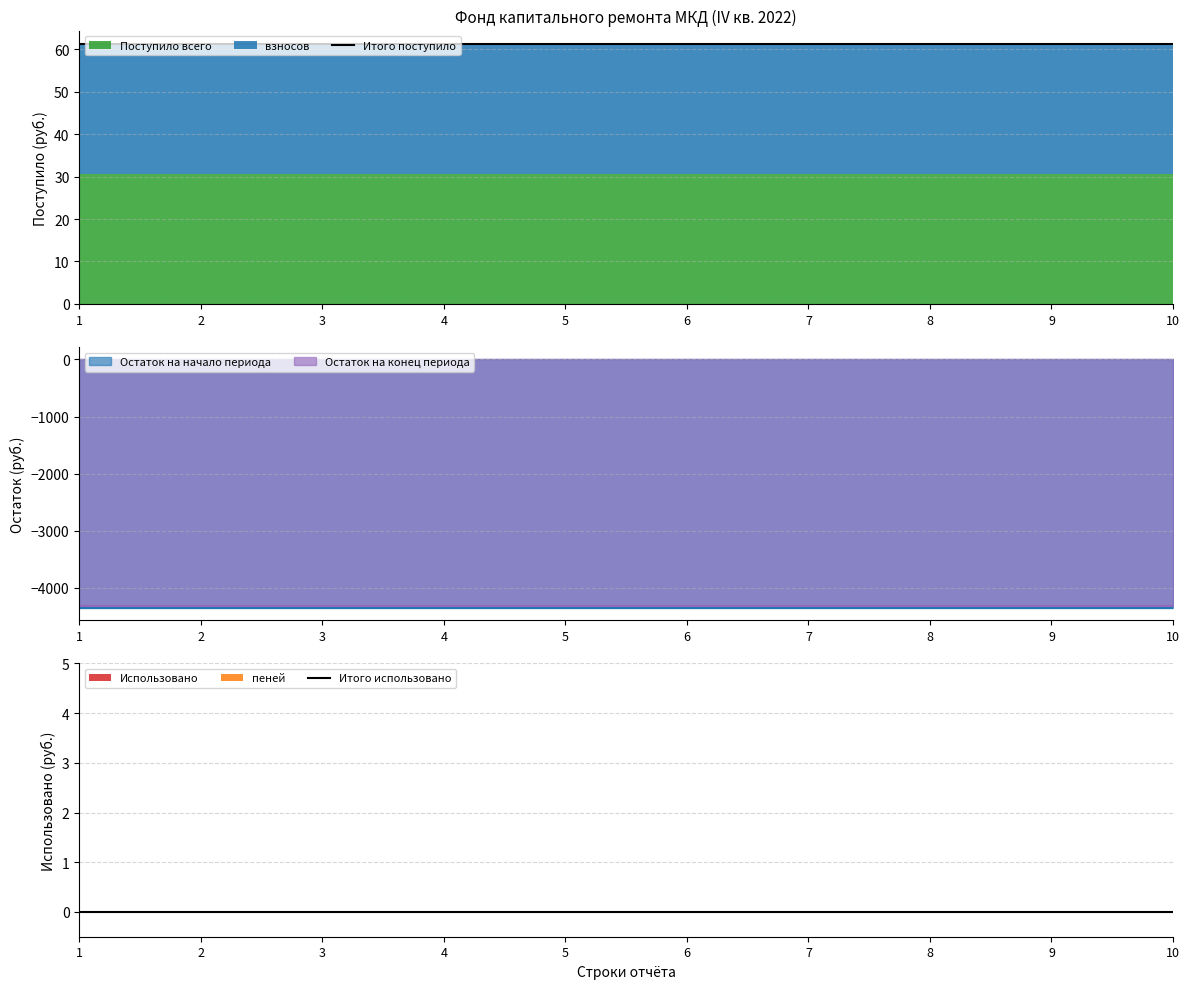

Is it true that Итого поступило equals 40.4 at 8?

False